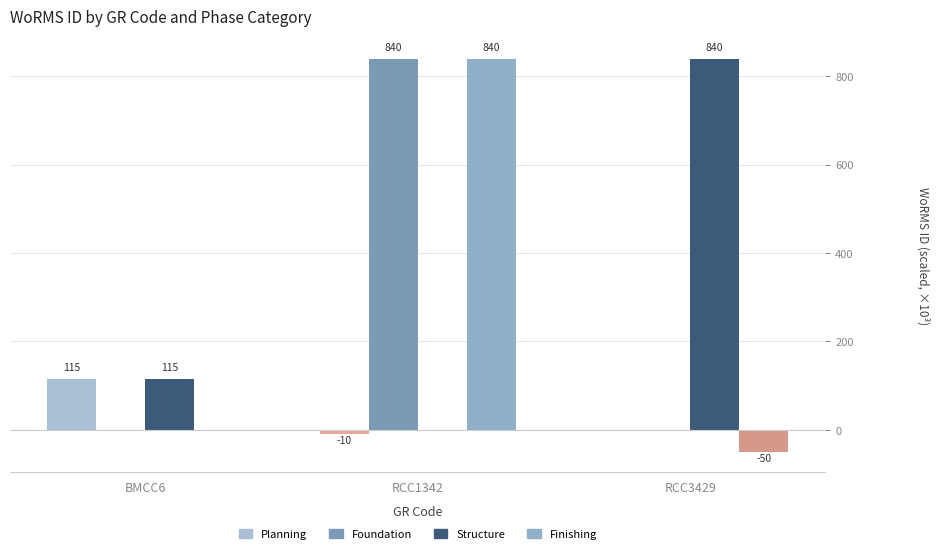

Which series has the largest range (max minus min)?

Finishing